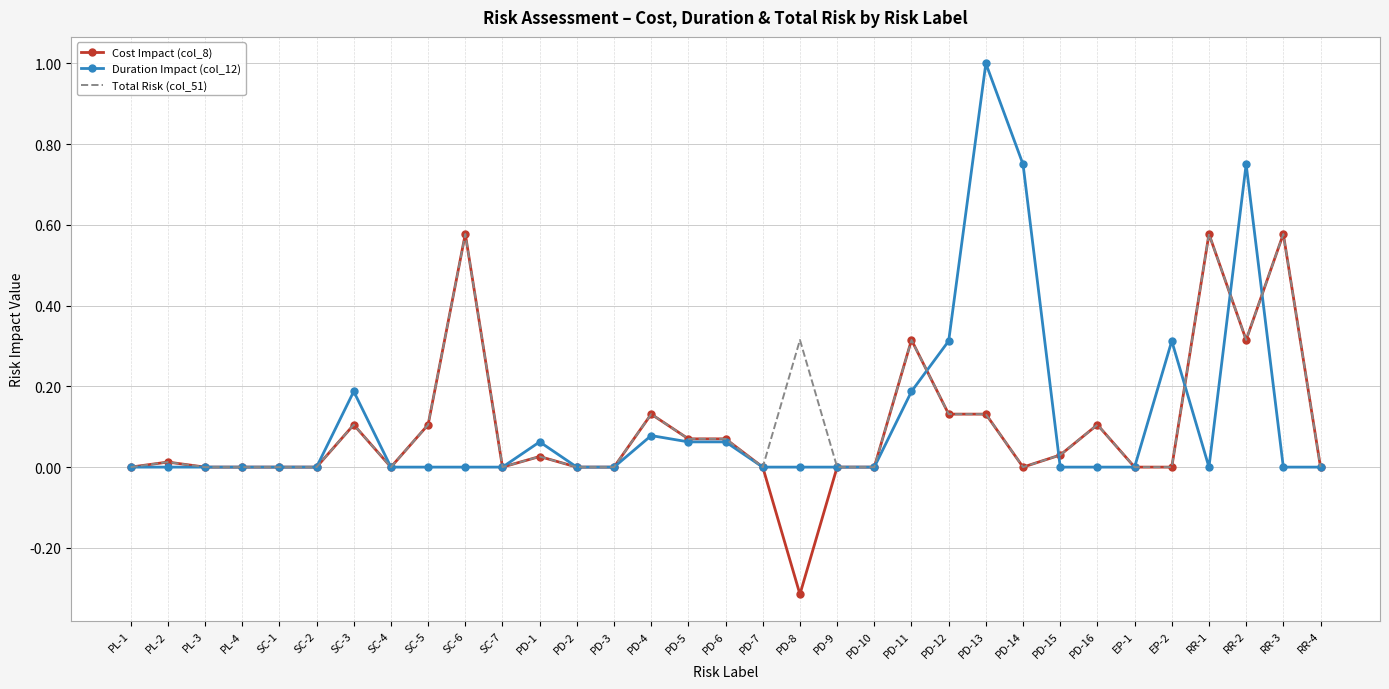

True or false: Total Risk (col_51) has a value of 0.4 at RR-1.

False